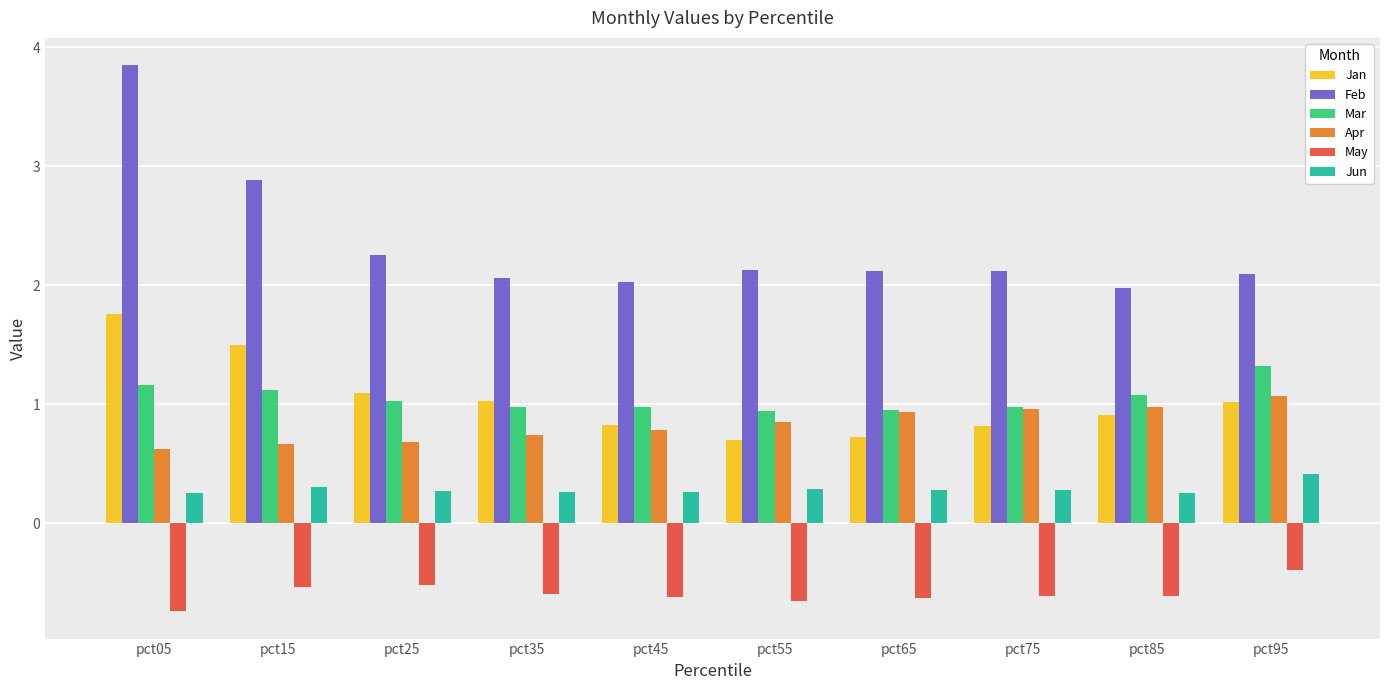

The value of Apr at pct55 is 0.9. True or false?

True